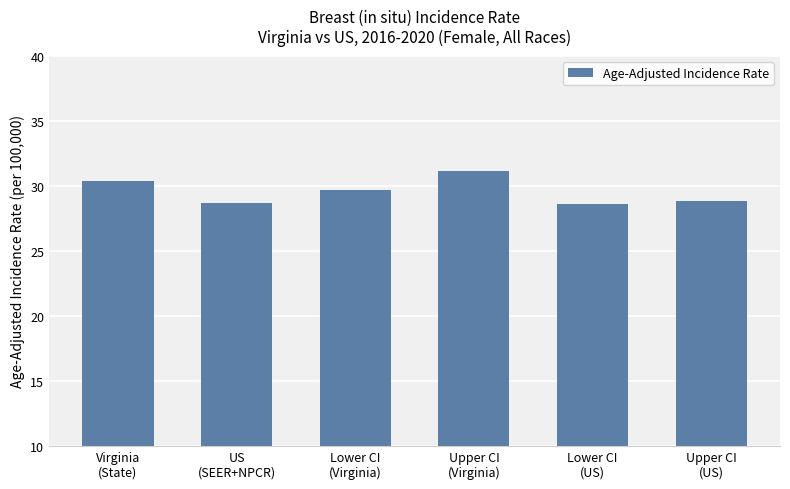

Does the chart contain any negative values?

No